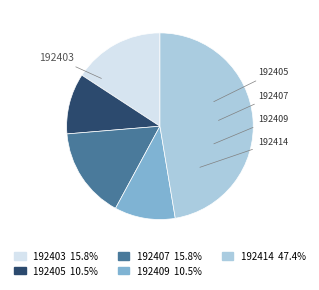

Which category has the biggest portion of the pie?

192414